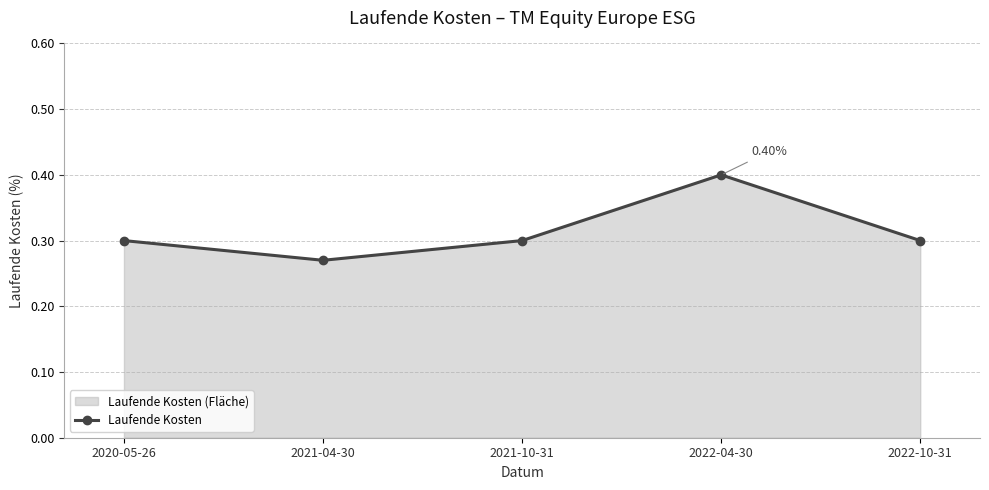

Where is the first local minimum?

2021-04-30